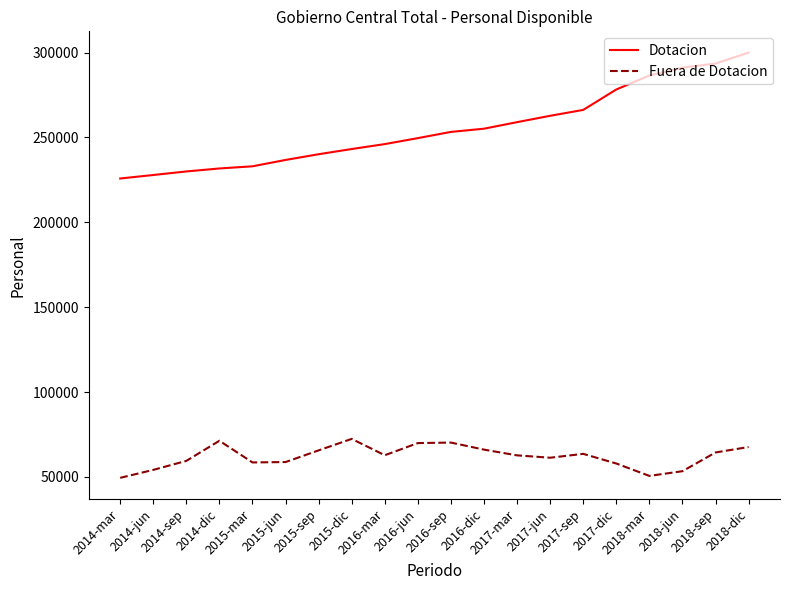

Which series has the largest total across all categories?

Dotacion